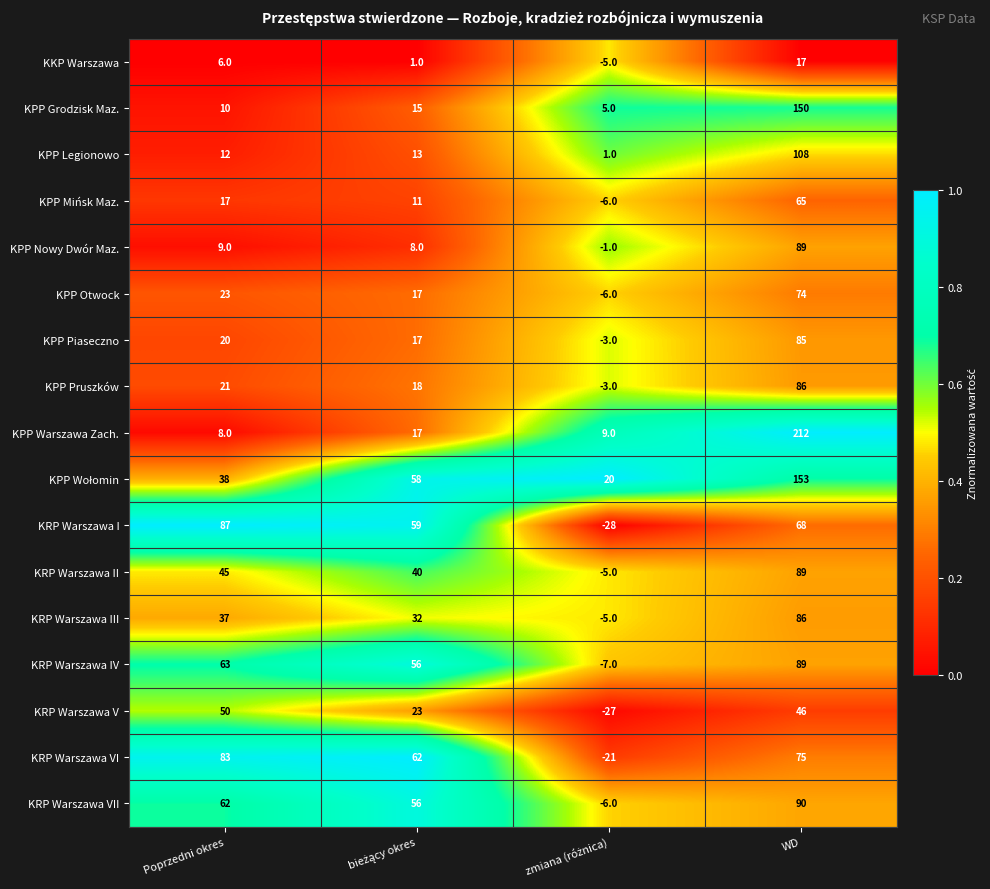

At which category is the sum across all series the highest?

WD